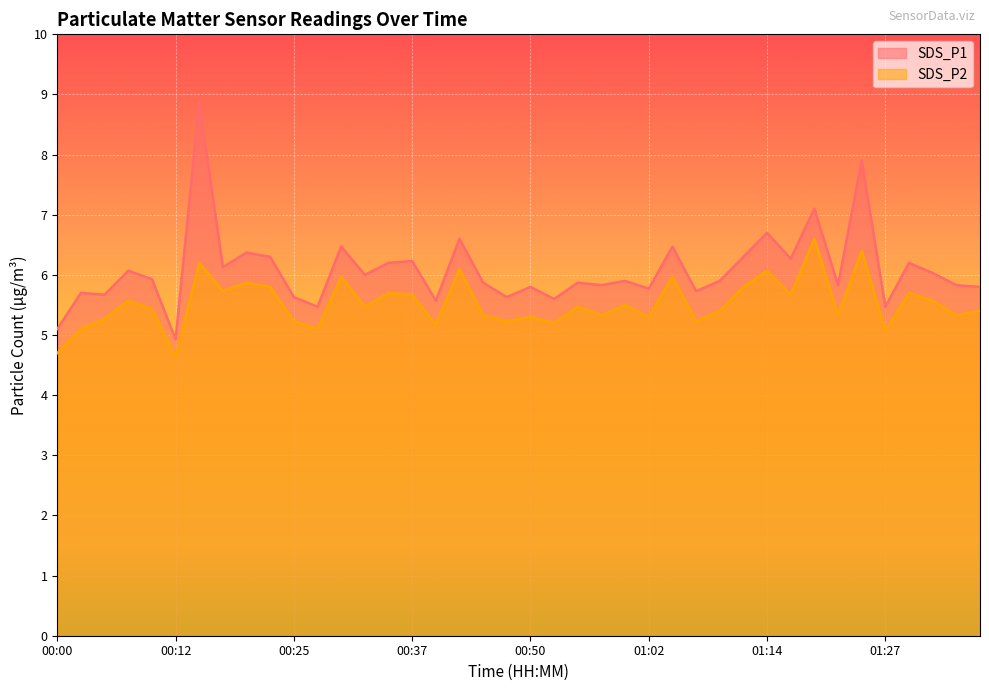

True or false: SDS_P1 and SDS_P2 intersect in this chart.

False